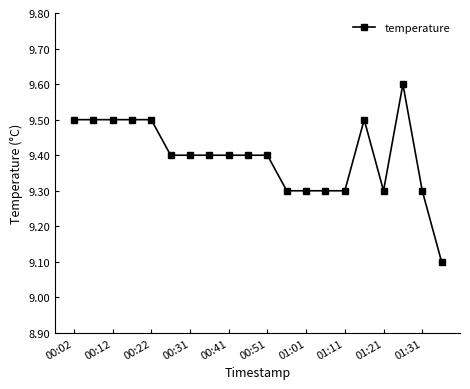

What is the value of the 18th point from the left?

9.6